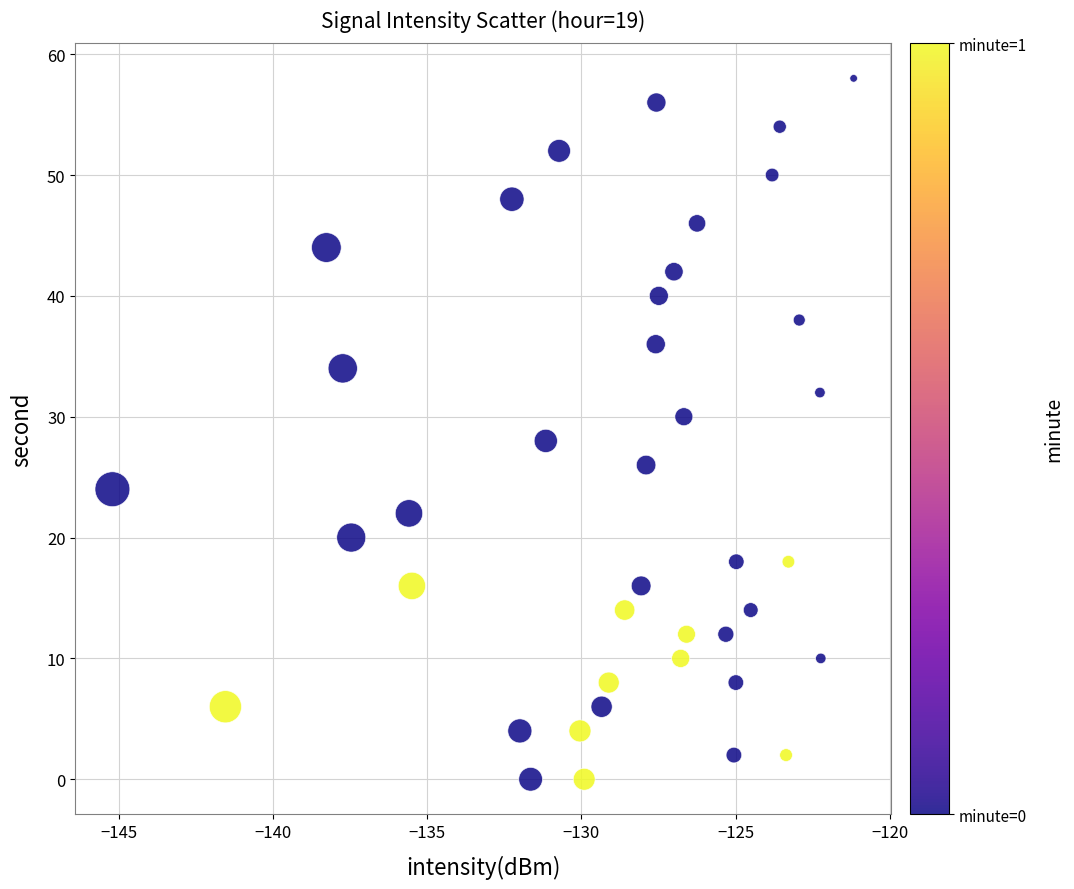

What is the range of Y values (max minus min)?

58